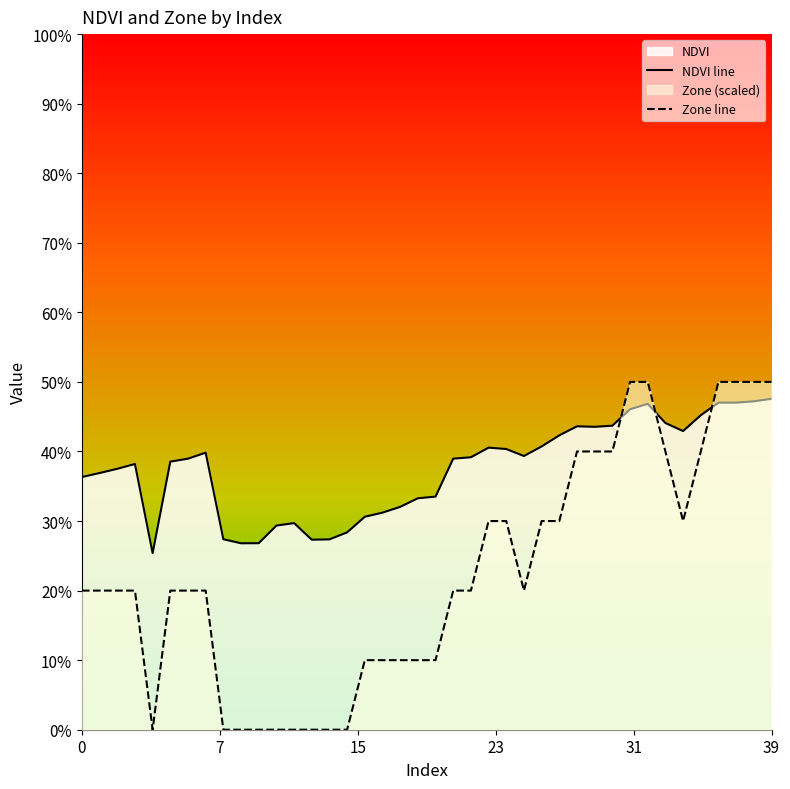

How many times do NDVI and Zone cross each other?

3